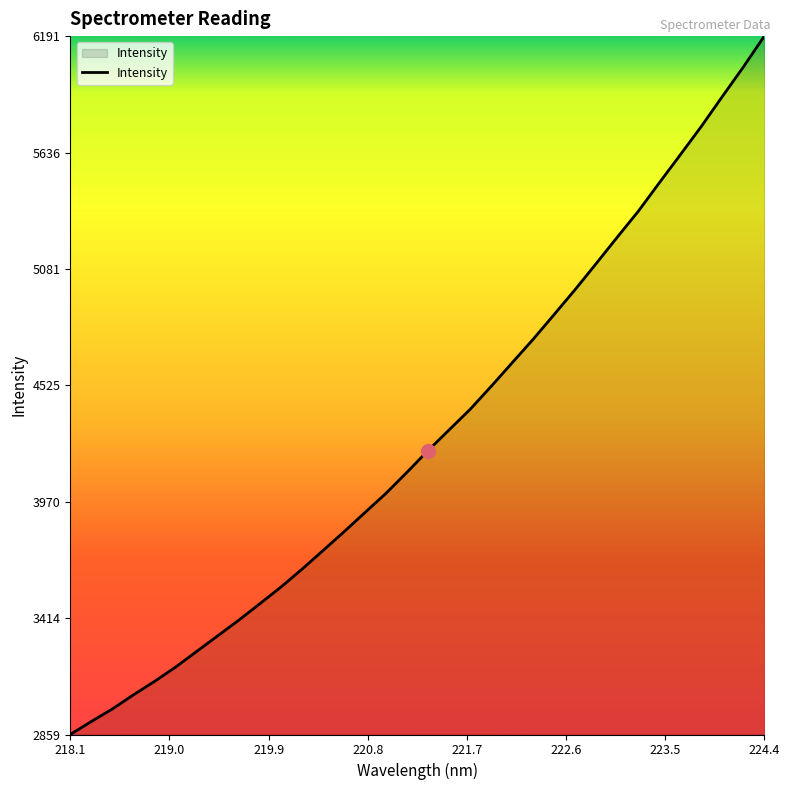

True or false: the data has more than 2 interior local peaks.

False